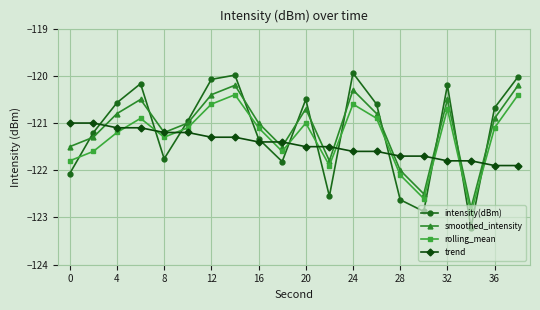

List the series in order of their overall mean, highest first.

smoothed_intensity, intensity(dBm), rolling_mean, trend